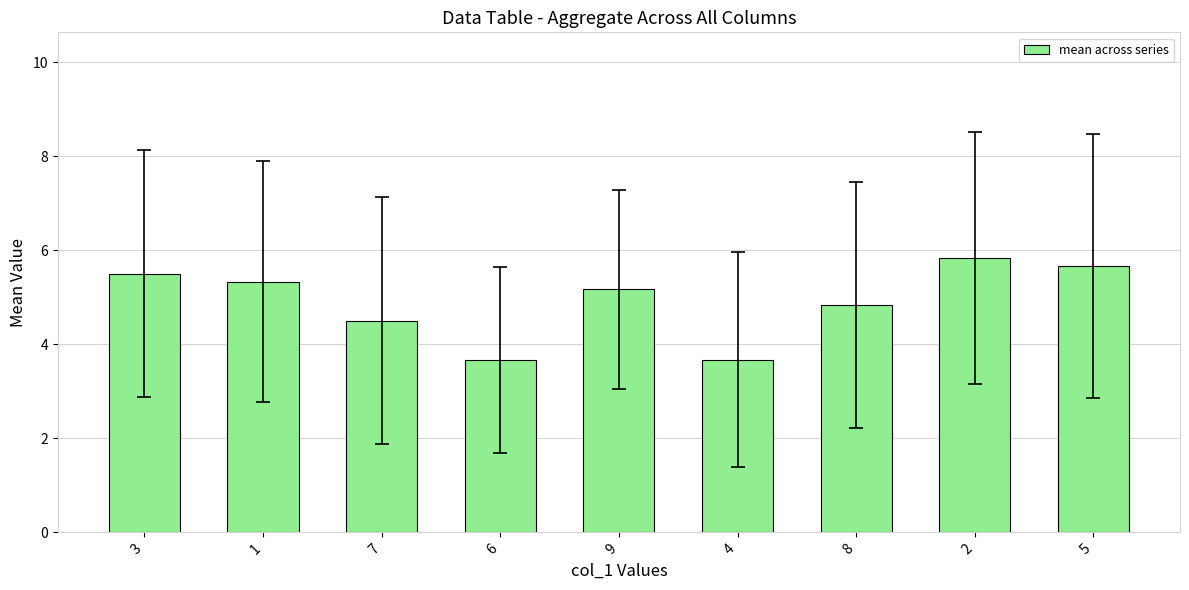

What is the value of the 9th bar from the left?

5.7